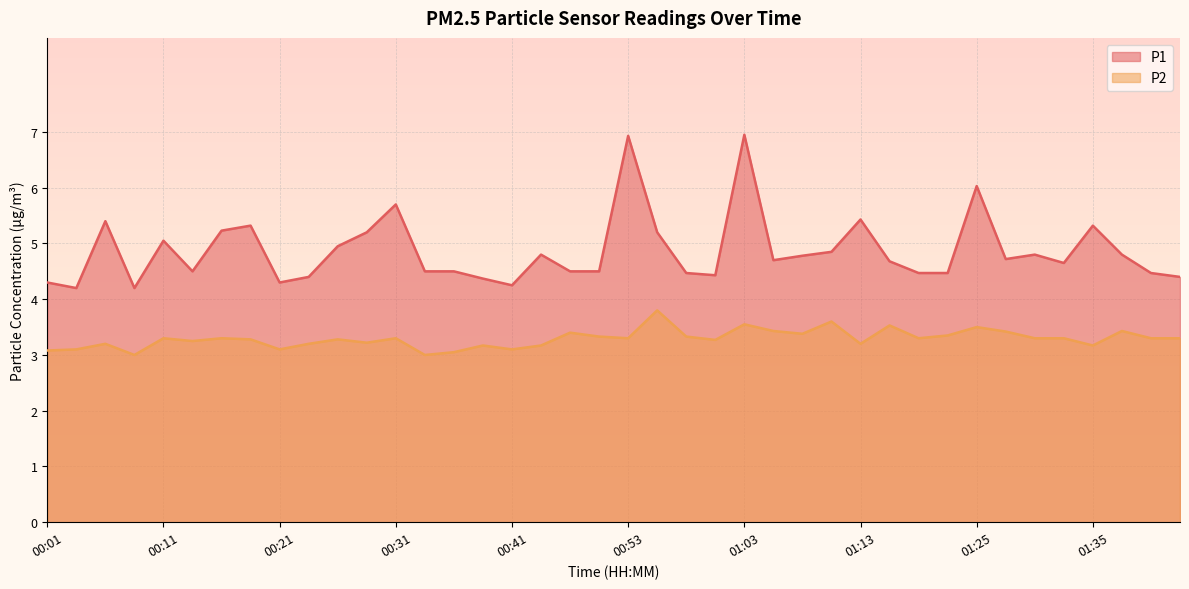

True or false: P2 has more than 2 points higher than both neighbors.

True